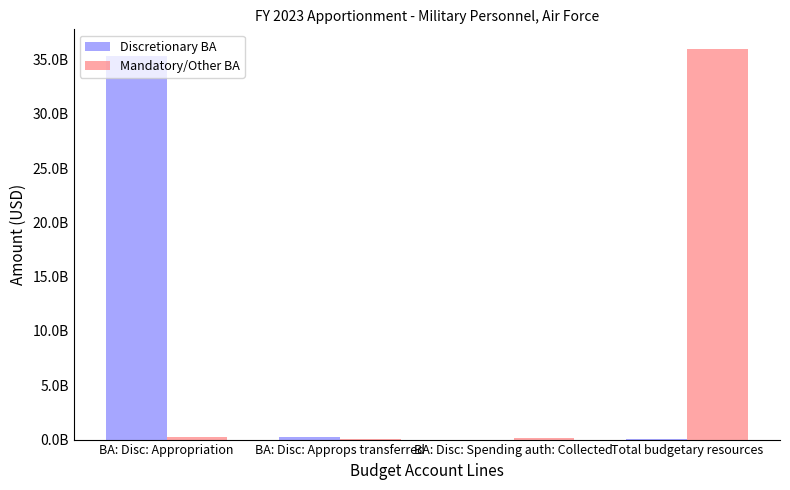

The Mandatory/Other BA series shows 52000000 at BA: Disc: Approps transferred. True or false?

True